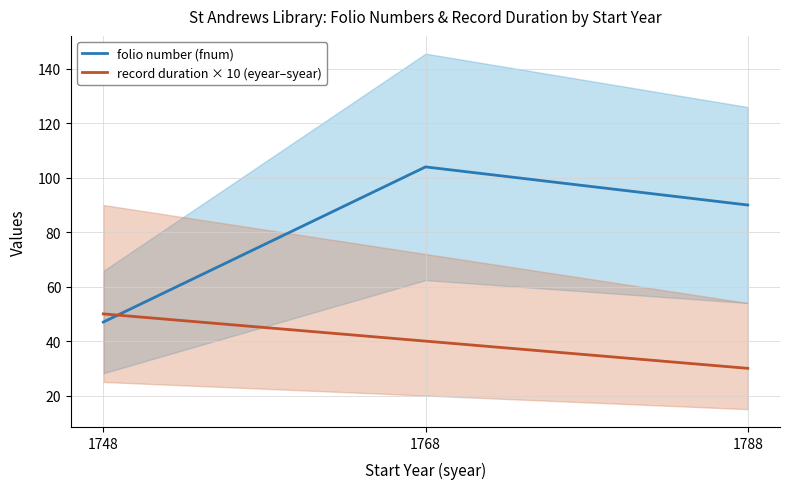

Between 1788 and 1768, which is larger?

1768